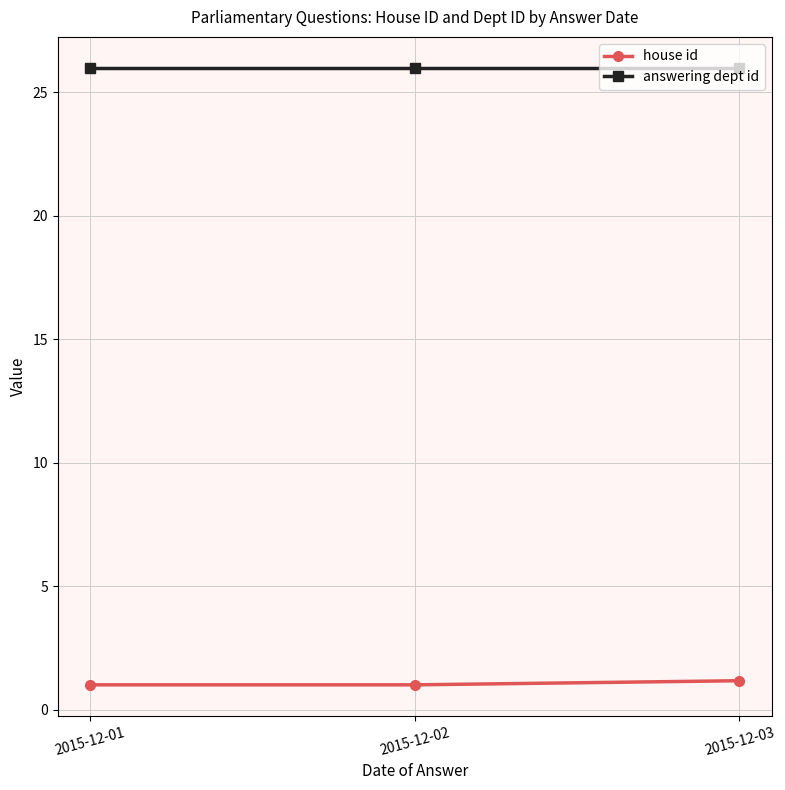

List the series in order of their peak value, highest first.

answering dept id, house id